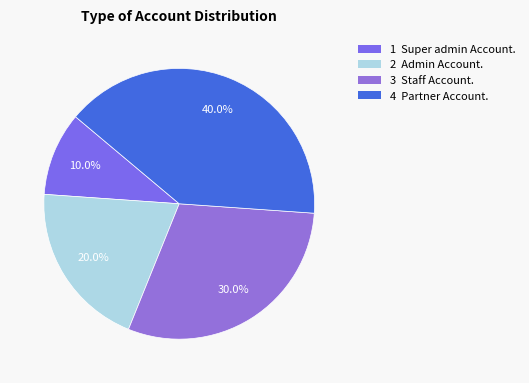

How many slices are in this pie chart?

4